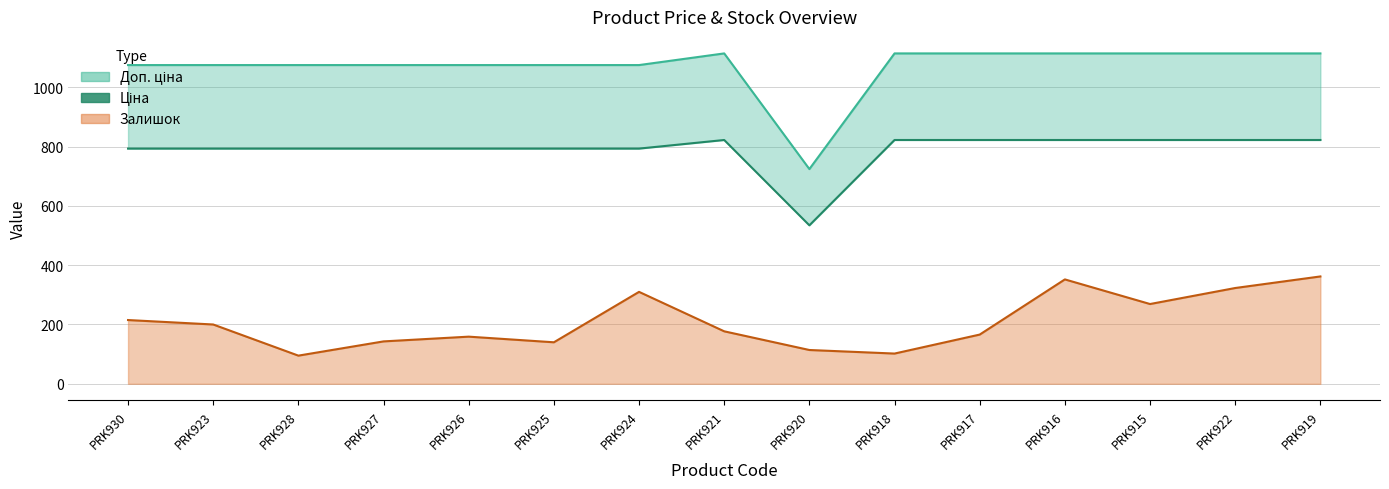

Which category has the highest value in the Доп. ціна series?

PRK921